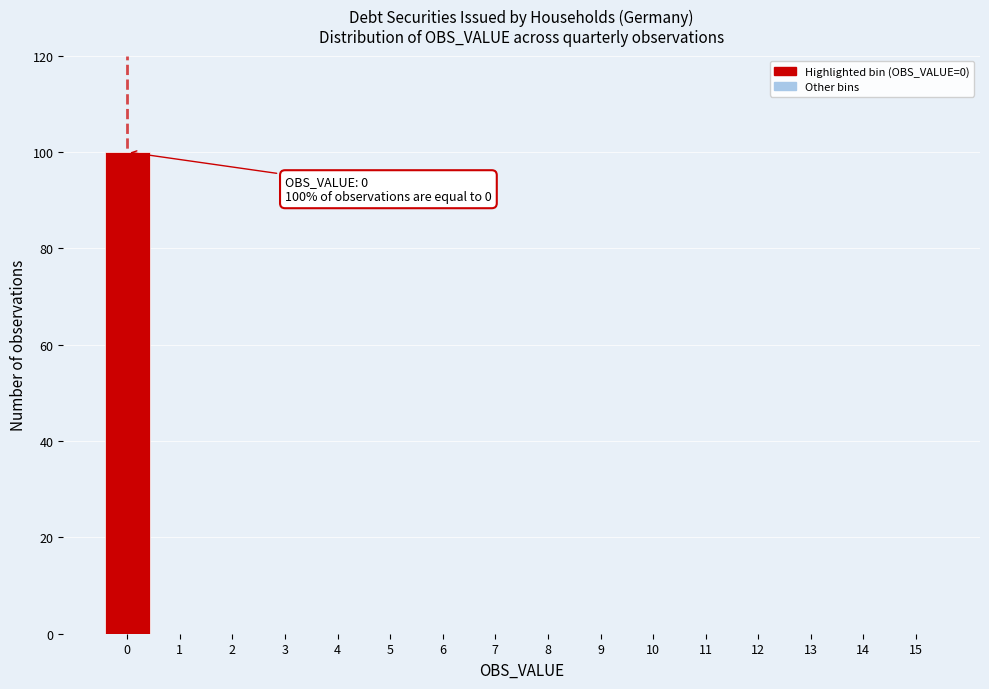

Reading left to right, what are all the values shown in this chart?

0=100	1=0	2=0	3=0	4=0	5=0	6=0	7=0	8=0	9=0	10=0	11=0	12=0	13=0	14=0	15=0